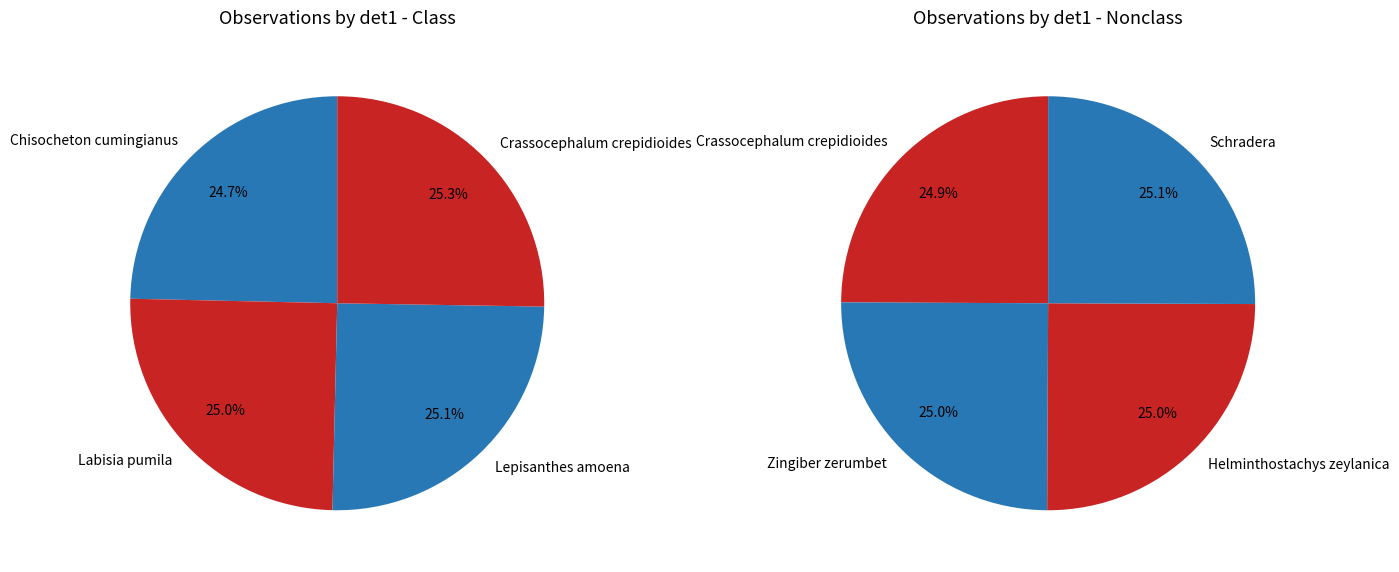

What is the change in value from Lepisanthes amoena to Schradera?

+36